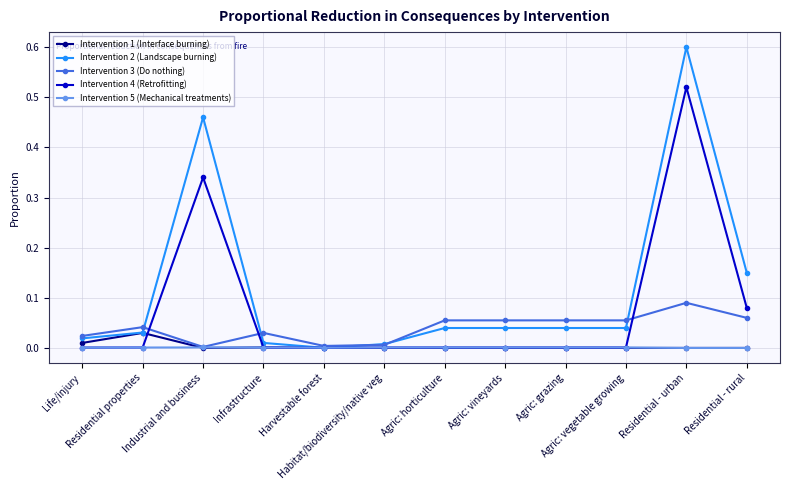

Which series has the widest spread of values?

Intervention 2 (Landscape burning)